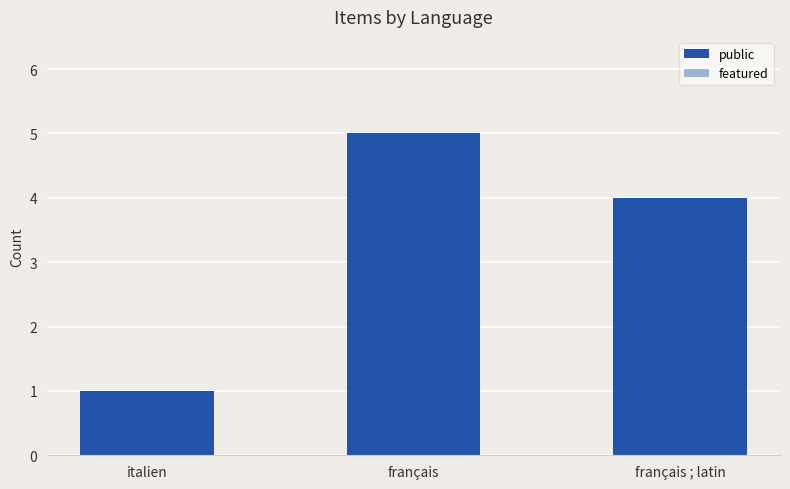

Which category has the highest value across all series?

français